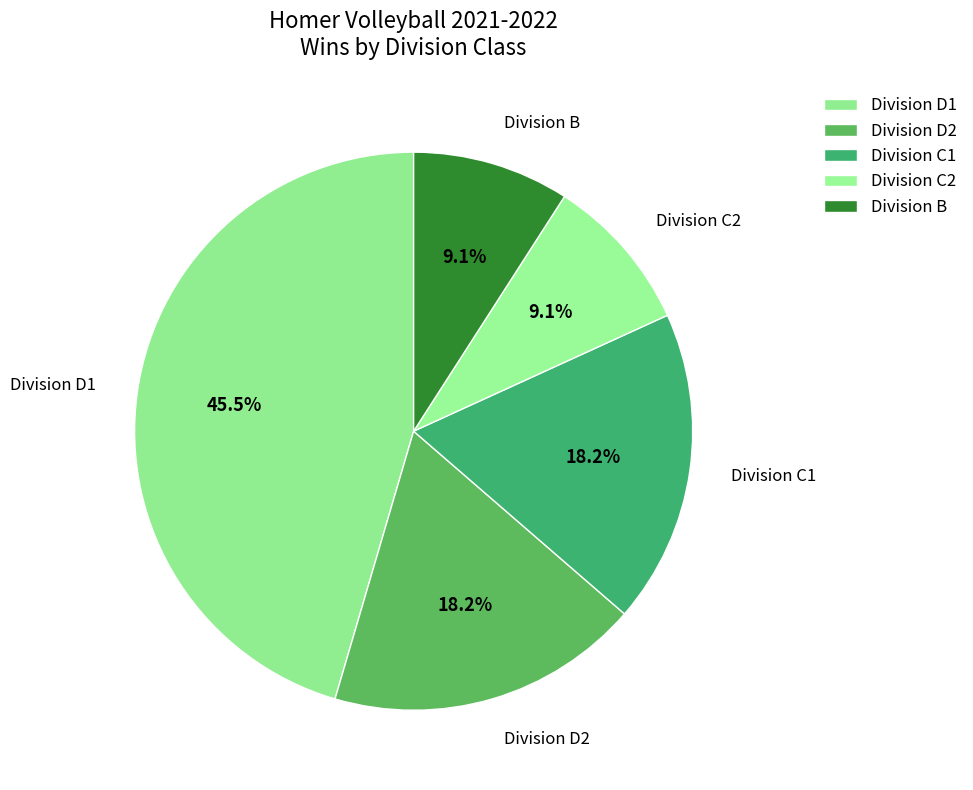

How many segments does this pie chart have?

5